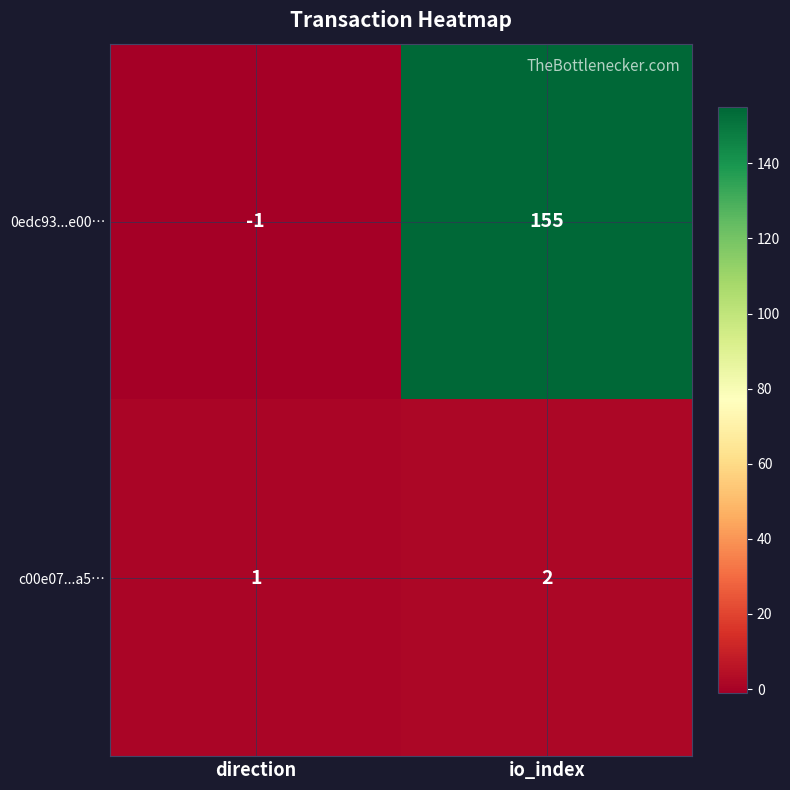

Reading left to right, list all the values displayed in this chart.

0edc93...e00…: direction=-1	io_index=155
c00e07...a5…: direction=1	io_index=2